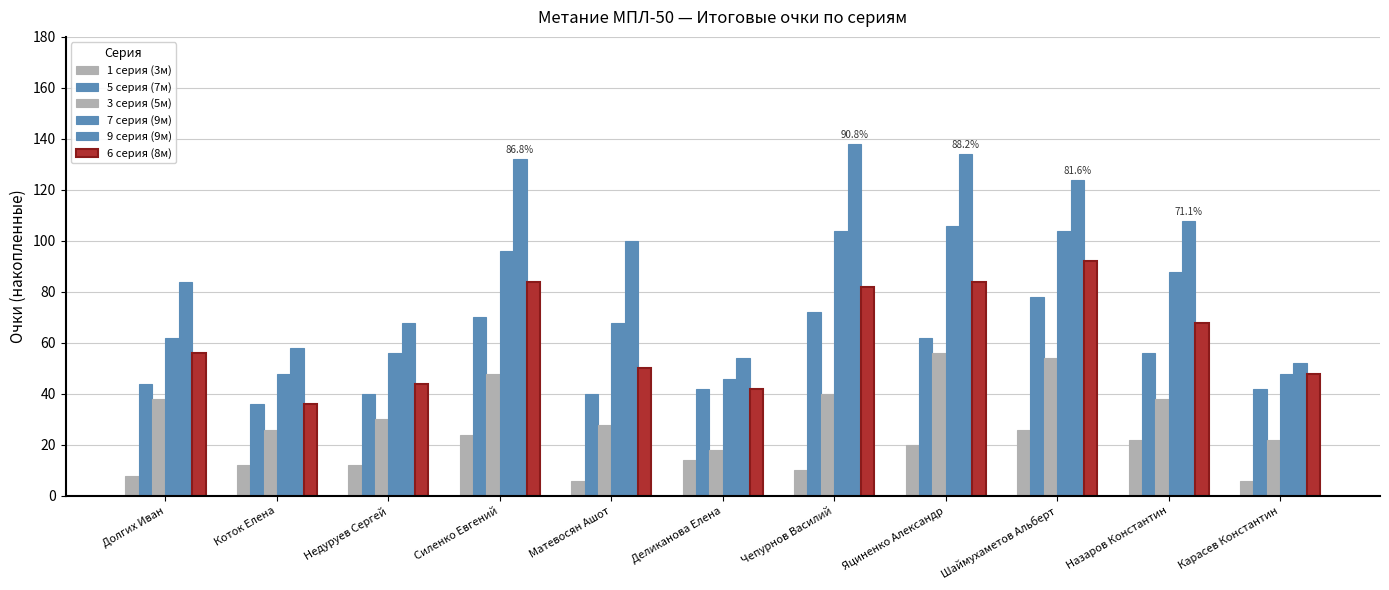

What value does the 1 серия (3м) series have at Силенко Евгений, to the nearest 5?

25